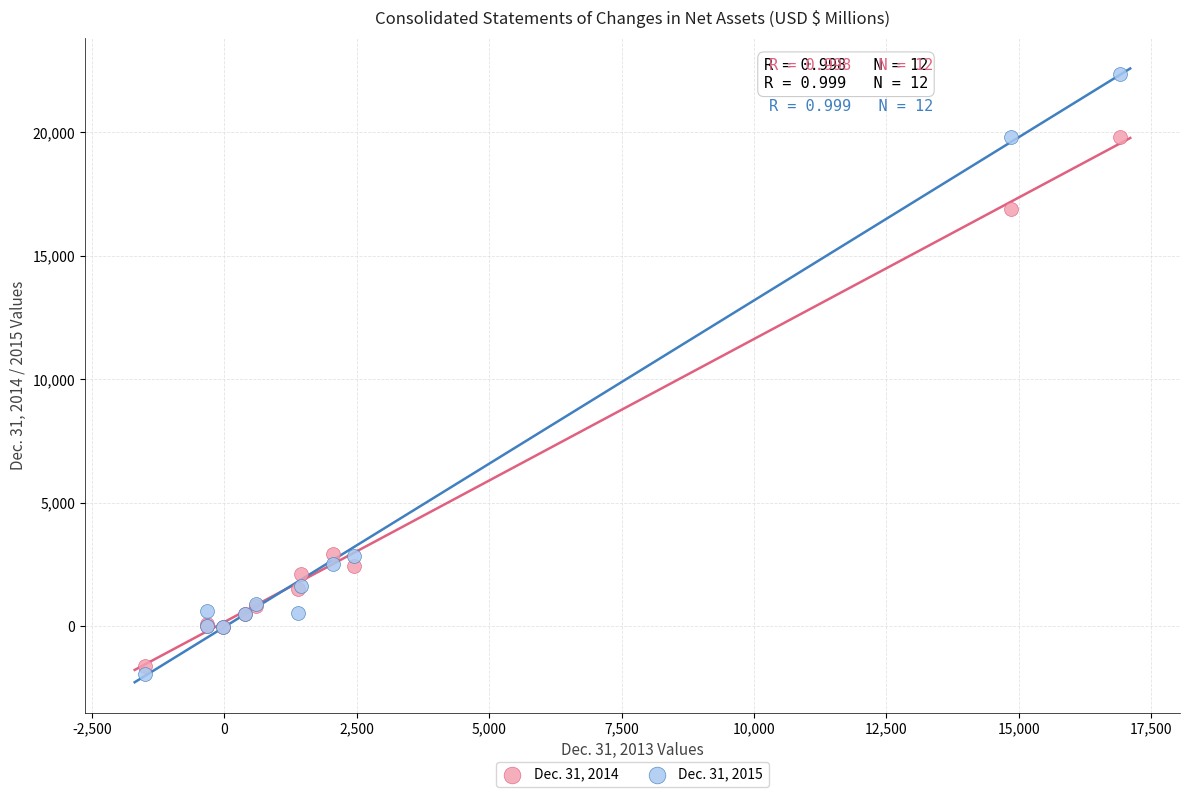

Across all series, what Y value is closest to 10214?

16907.9